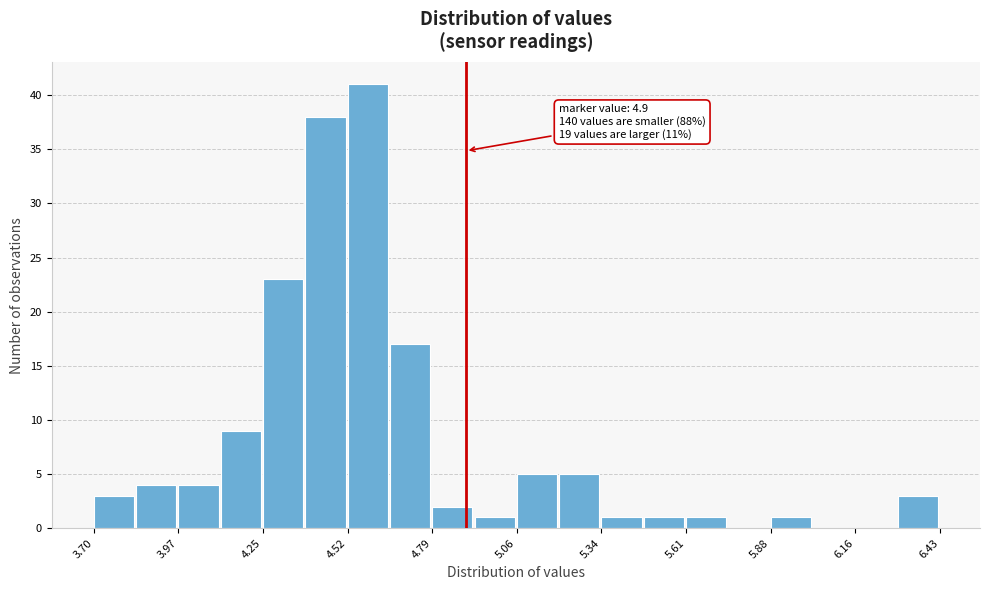

Read against the x-axis, roughly where is the centre of the tallest bar?

4.60